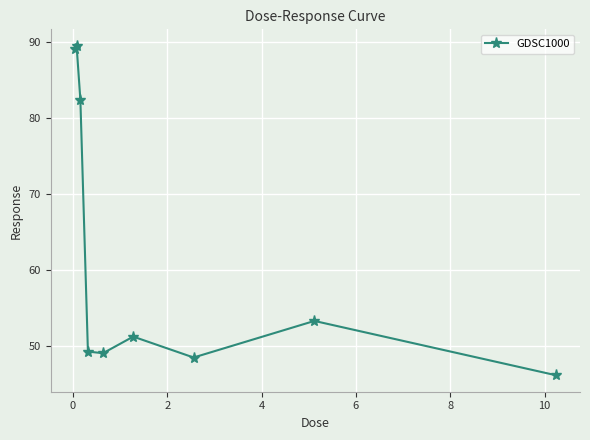

What is the difference between the second highest and minimum values?

42.8